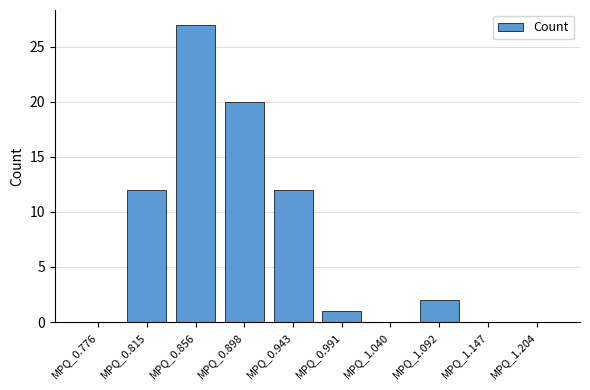

What is the sum of all values?

74